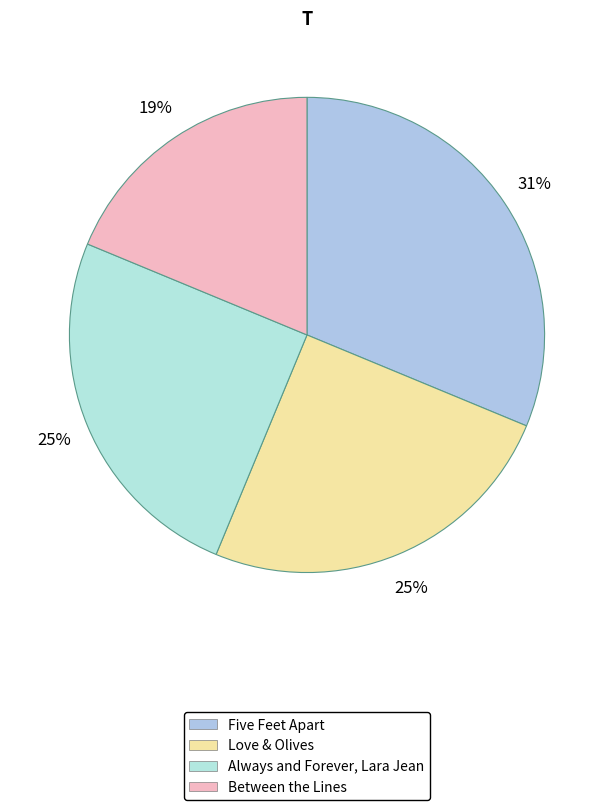

Does Five Feet Apart represent more than half of the total?

No